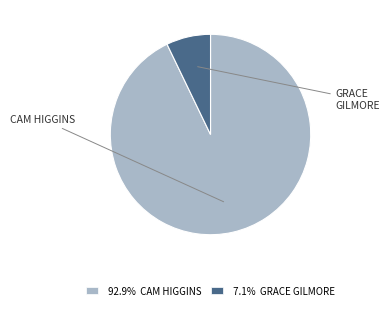

Is 92.9% CAM HIGGINS the majority of the pie?

Yes